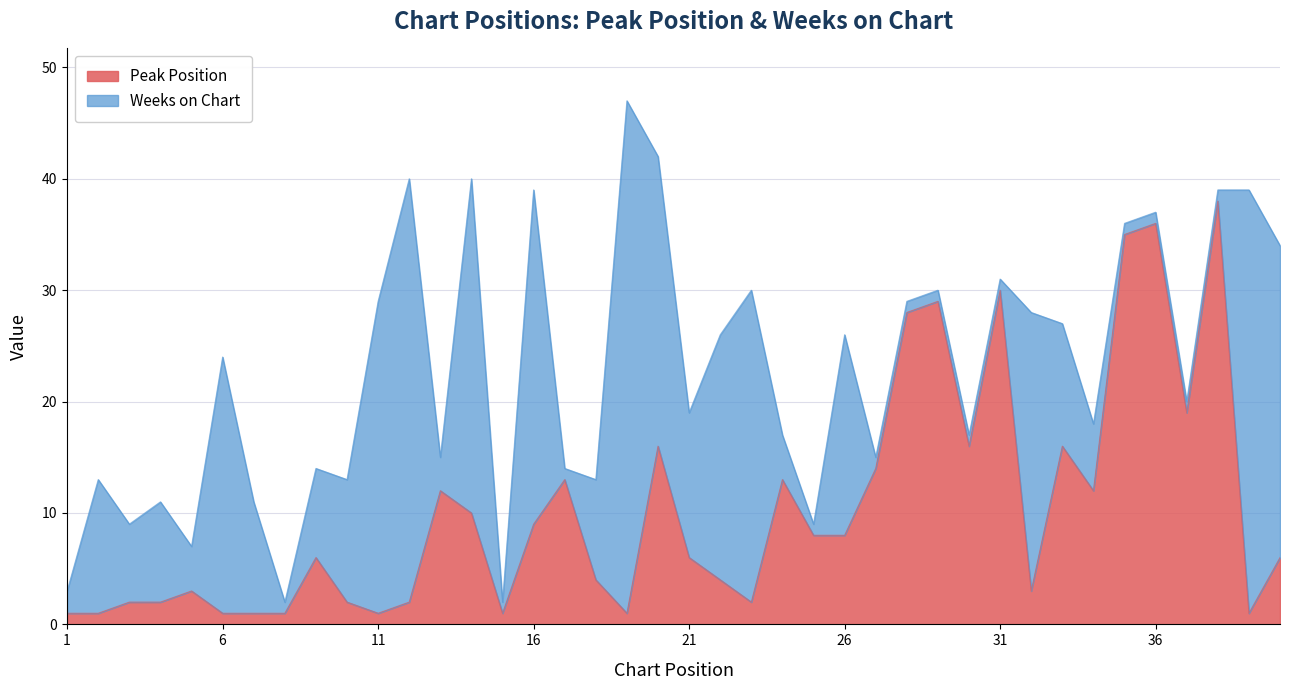

Is it true that the value at 17 is 13?

True